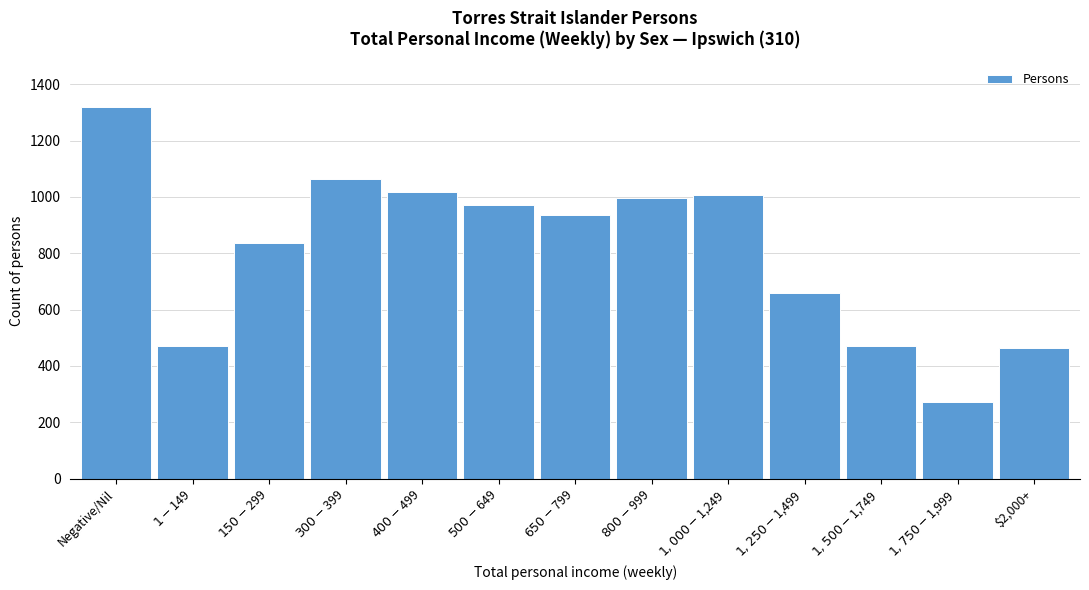

Which category has the highest value across all series?

Negative/Nil